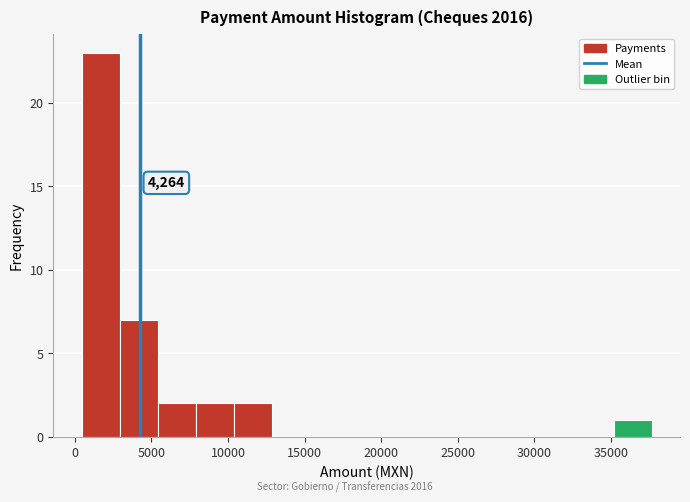

Which range on the x-axis has the tallest bar?

500 to 3000